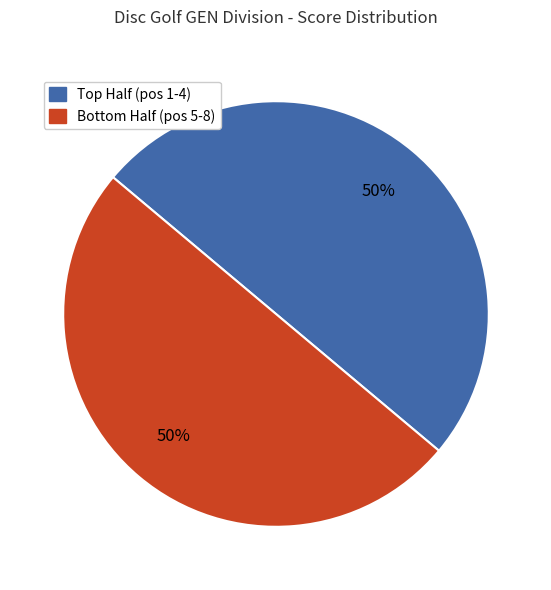

To the nearest percent, what is the average slice percentage?

50%